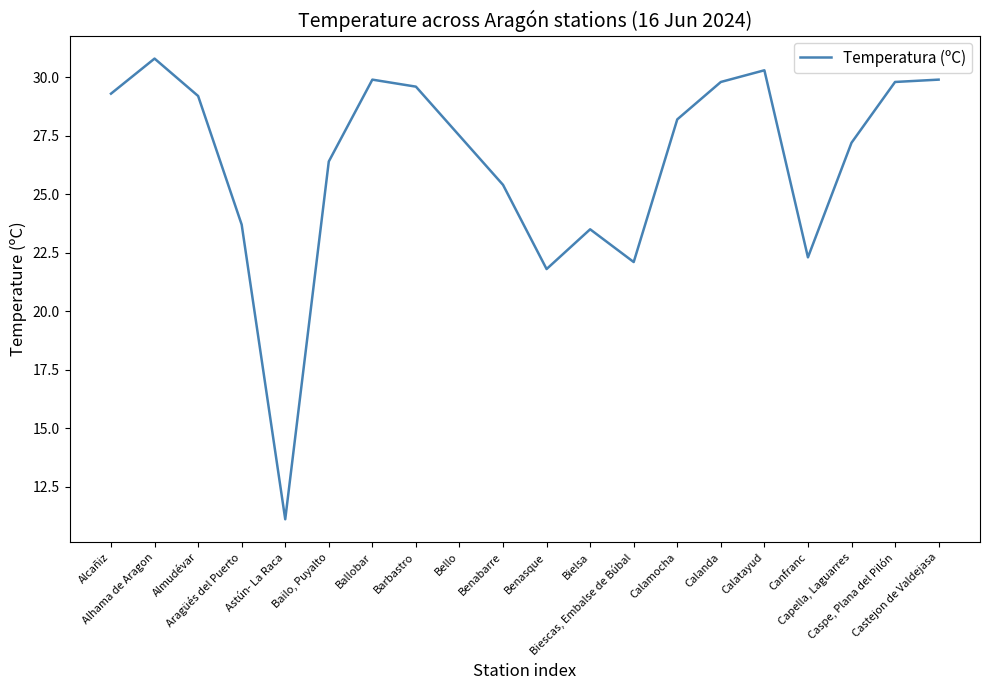

Which label corresponds to the largest value in the chart?

Alhama de Aragon